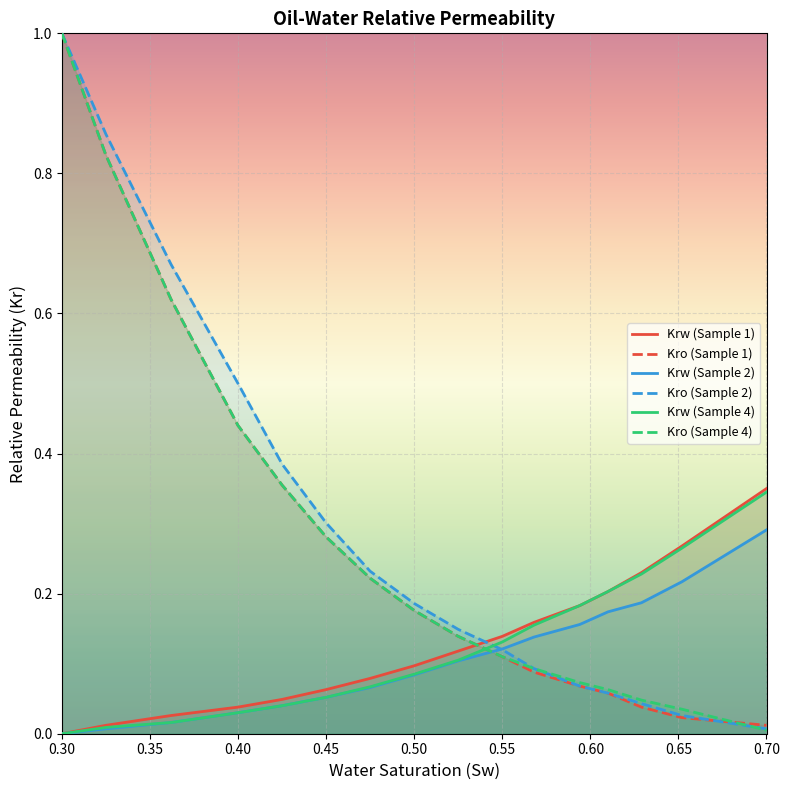

Which series changed the most between 0.40 and 0.55?

Kro (Sample 2)